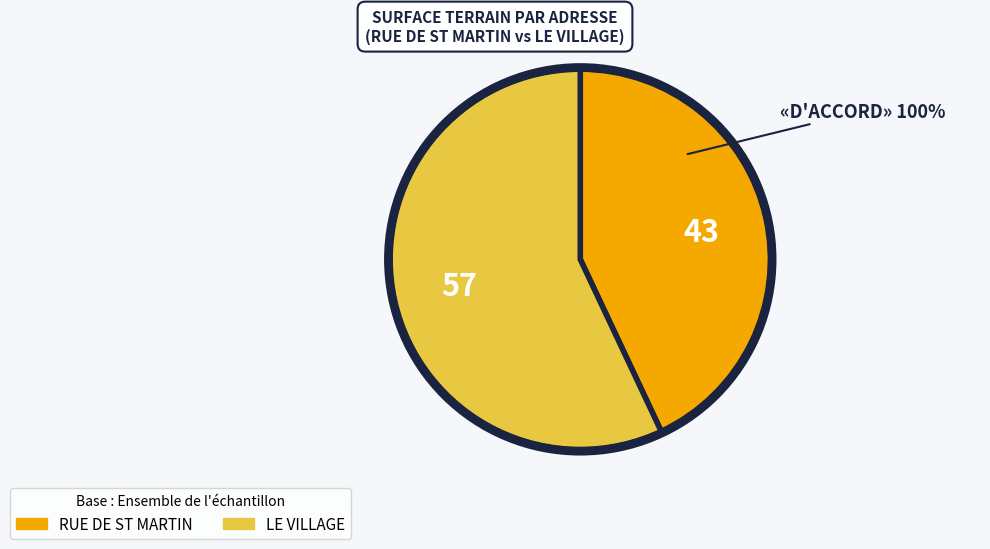

How many slices are in this pie chart?

2